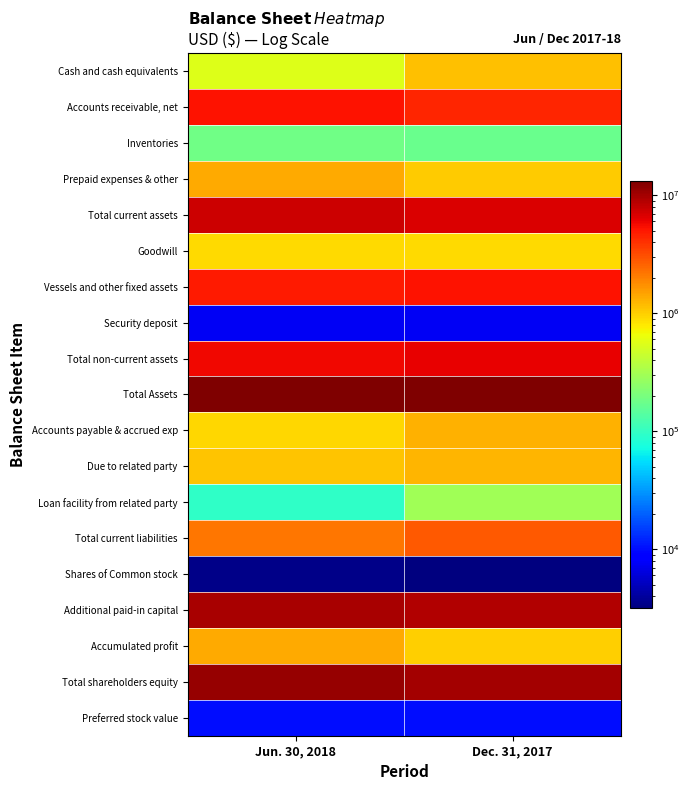

Reading left to right, list all the values displayed in this chart.

Cash and cash equivalents: Jun. 30, 2018=556775	Dec. 31, 2017=1150999
Accounts receivable, net: Jun. 30, 2018=5288933	Dec. 31, 2017=4508885
Inventories: Jun. 30, 2018=182108	Dec. 31, 2017=171500
Prepaid expenses & other: Jun. 30, 2018=1390511	Dec. 31, 2017=1043623
Total current assets: Jun. 30, 2018=7418327	Dec. 31, 2017=6875007
Goodwill: Jun. 30, 2018=900000	Dec. 31, 2017=900000
Vessels and other fixed assets: Jun. 30, 2018=4911423	Dec. 31, 2017=5281949
Security deposit: Jun. 30, 2018=7573	Dec. 31, 2017=7573
Total non-current assets: Jun. 30, 2018=5818996	Dec. 31, 2017=6189522
Total Assets: Jun. 30, 2018=13237323	Dec. 31, 2017=13064529
Accounts payable & accrued exp: Jun. 30, 2018=943401	Dec. 31, 2017=1299964
Due to related party: Jun. 30, 2018=1110222	Dec. 31, 2017=1243753
Loan facility from related party: Jun. 30, 2018=96400	Dec. 31, 2017=297400
Total current liabilities: Jun. 30, 2018=2150023	Dec. 31, 2017=2850756
Shares of Common stock: Jun. 30, 2018=3447	Dec. 31, 2017=3179
Additional paid-in capital: Jun. 30, 2018=9622910	Dec. 31, 2017=9100757
Accumulated profit: Jun. 30, 2018=1357812	Dec. 31, 2017=1008823
Total shareholders equity: Jun. 30, 2018=10986425	Dec. 31, 2017=10115015
Preferred stock value: Jun. 30, 2018=10000	Dec. 31, 2017=10000